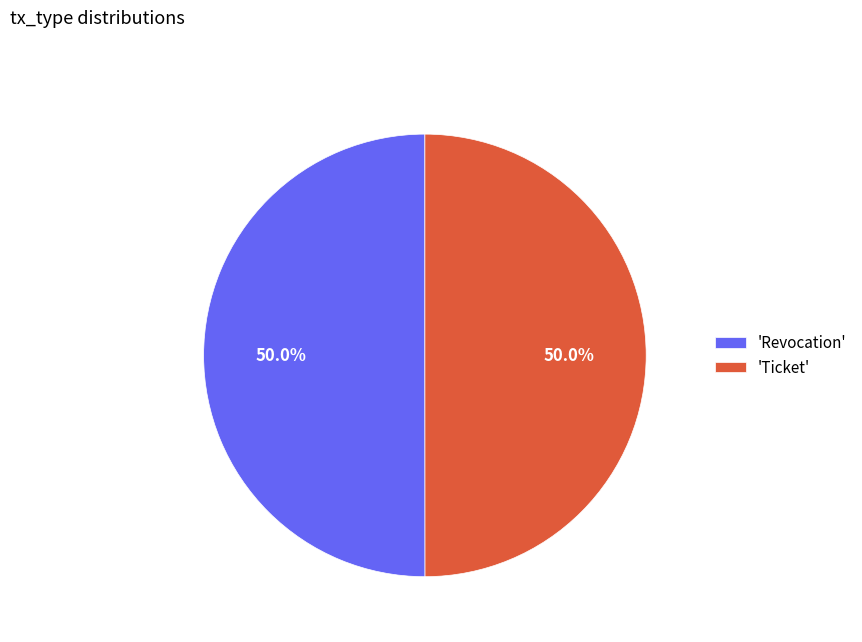

Count the number of slices in the pie.

2